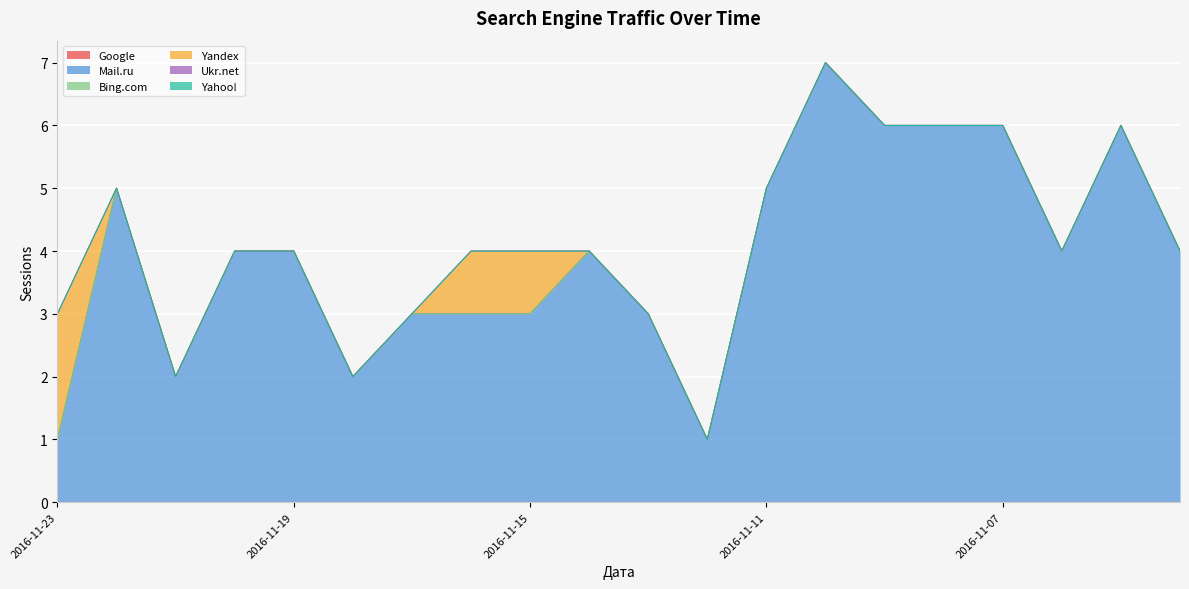

The value of Bing.com at 2016-11-08 is 0. True or false?

True